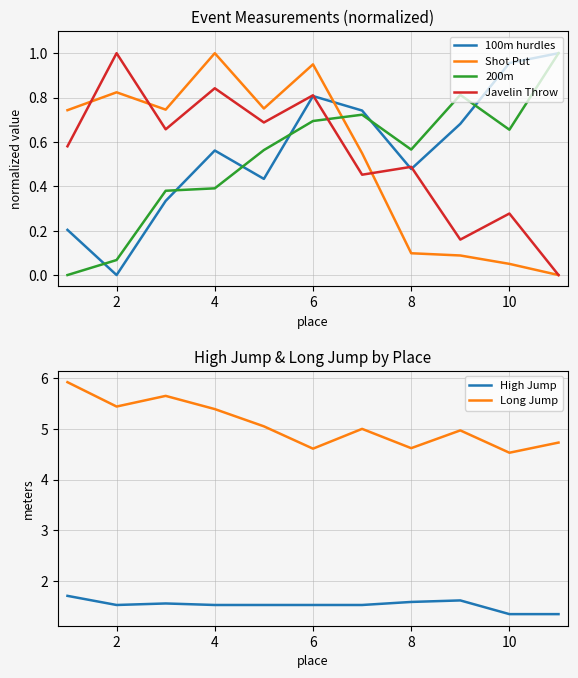

The value of Javelin Throw at 6 is 0.3. True or false?

False